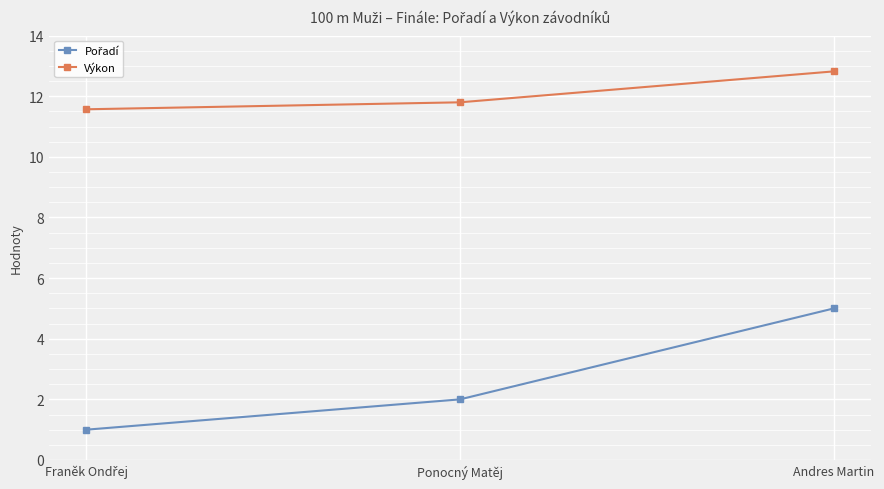

How many categories are shown in the chart?

3